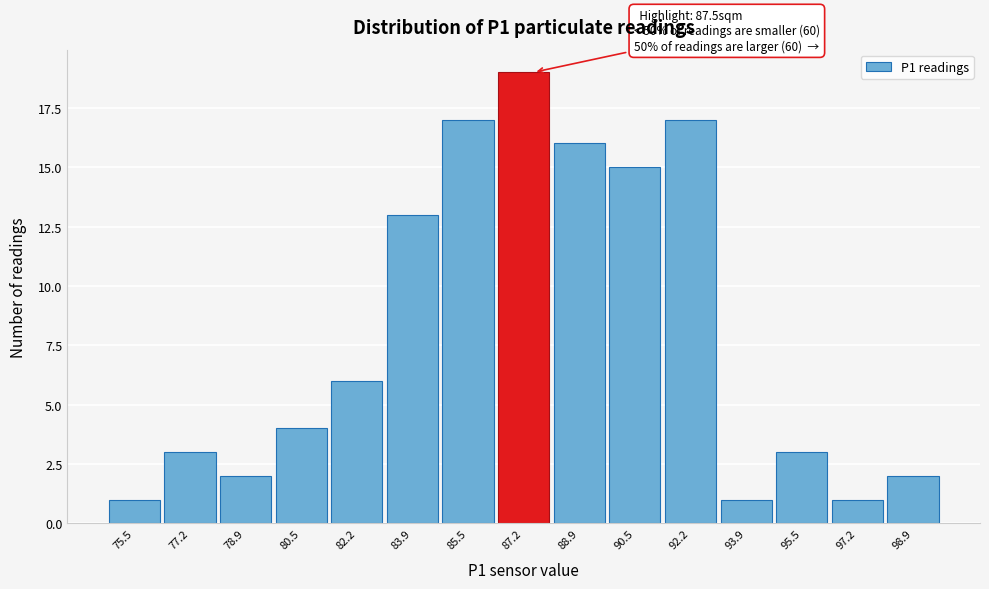

Over which range of the x-axis is the bar tallest?

86.4 to 88.0